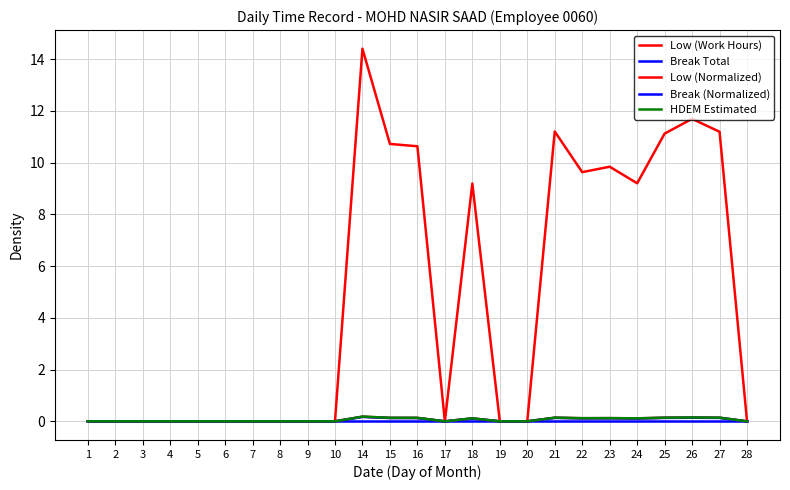

How many series are shown in this chart?

5